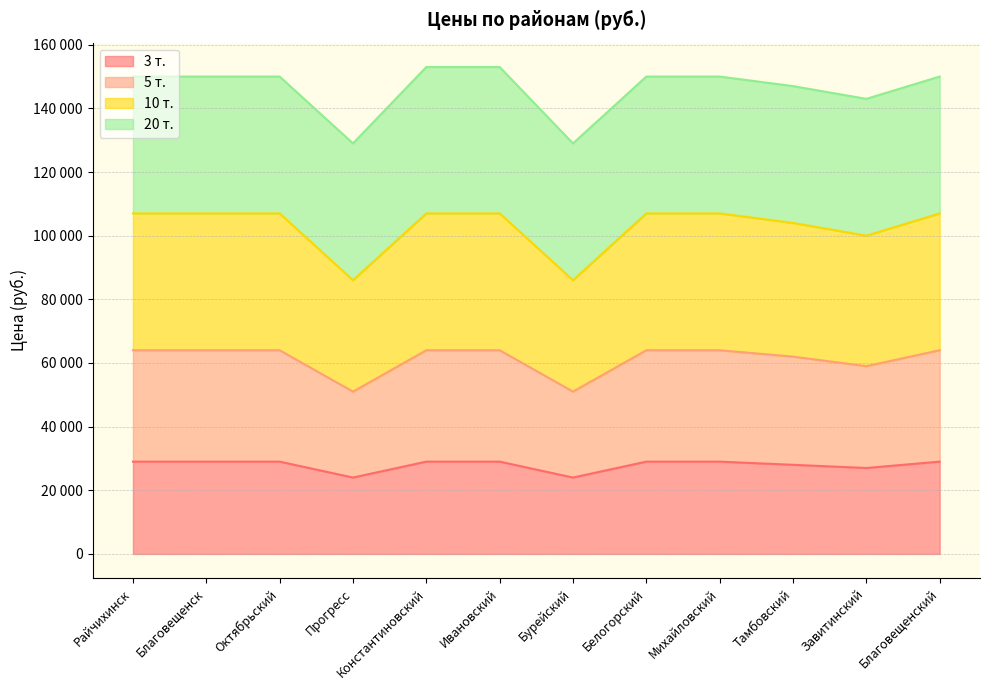

What are all the series names shown in the legend?

3 т., 5 т., 10 т., 20 т.